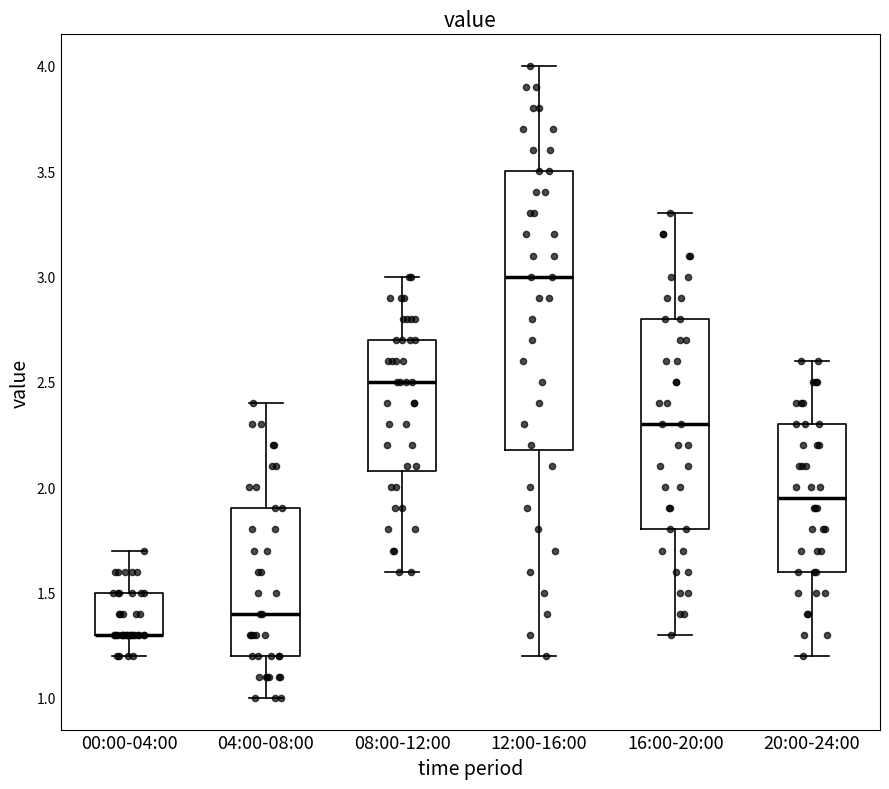

Where does the upper whisker of the box for 20:00-24:00 end on the y-axis? The values are not printed on the chart, so give them approximately, as read against the axis.

2.60